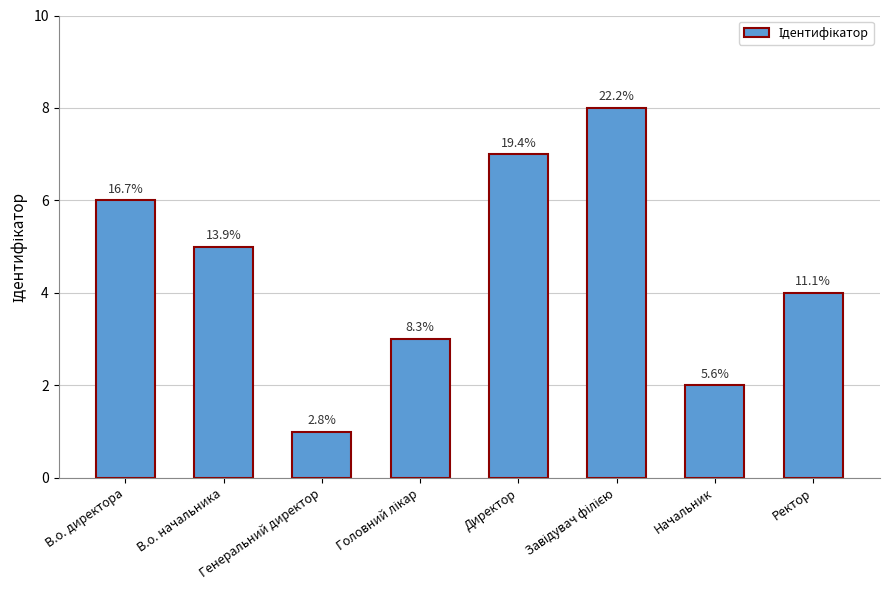

What position from the left is В.о. начальника?

2